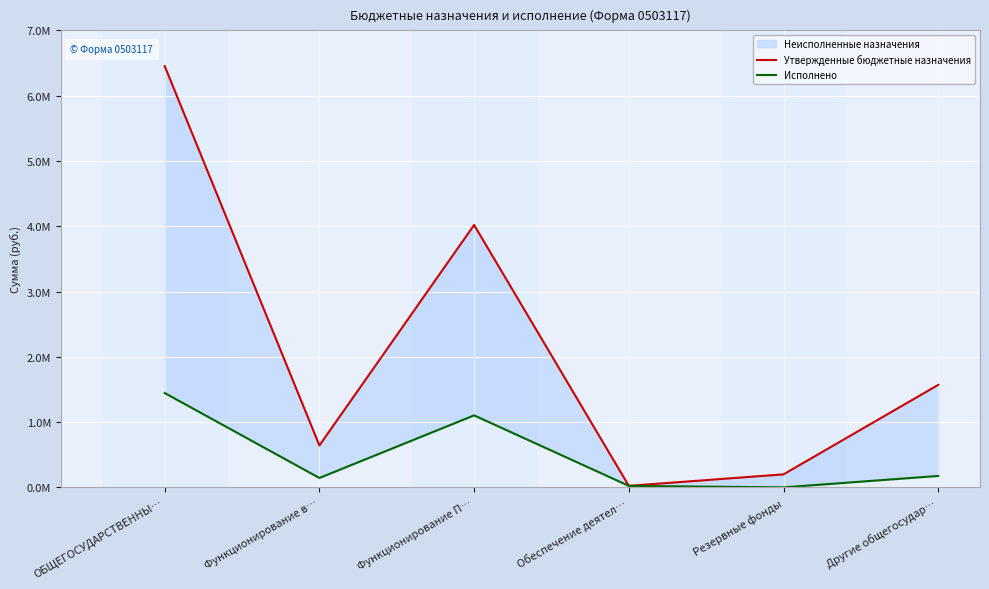

Is it true that Утвержденные бюджетные назначения equals 199360.0 at Резервные фонды?

True